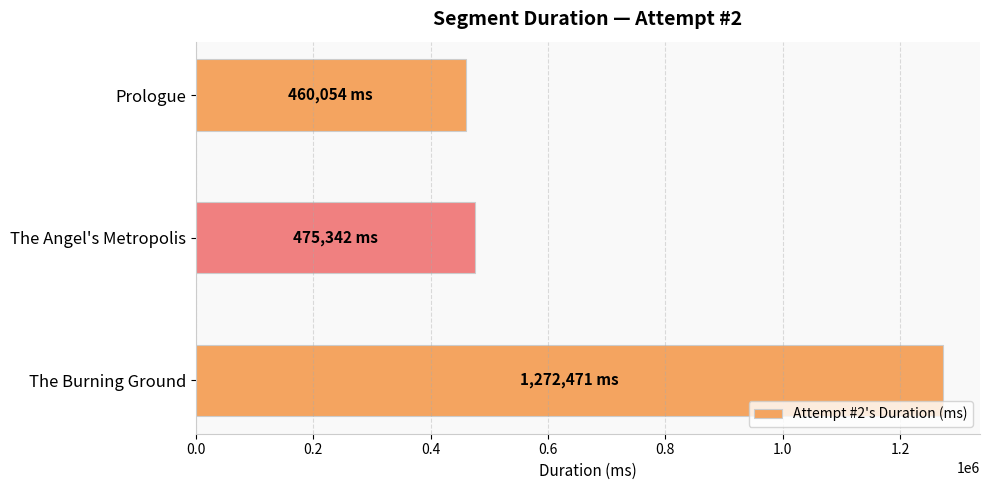

What is the average value?

735956